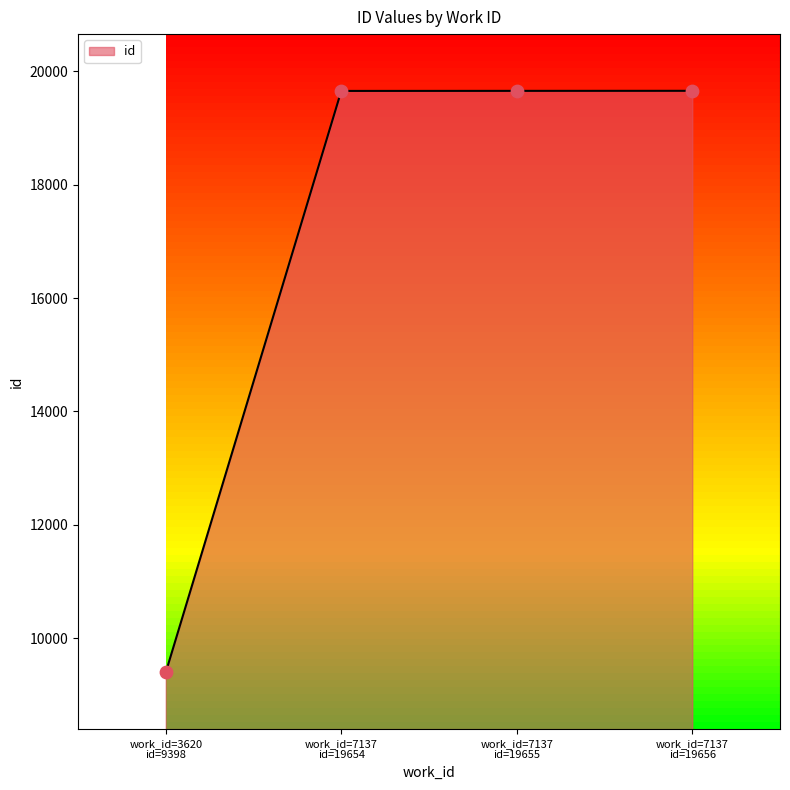

True or false: there are more than 1 points higher than both neighbors.

False